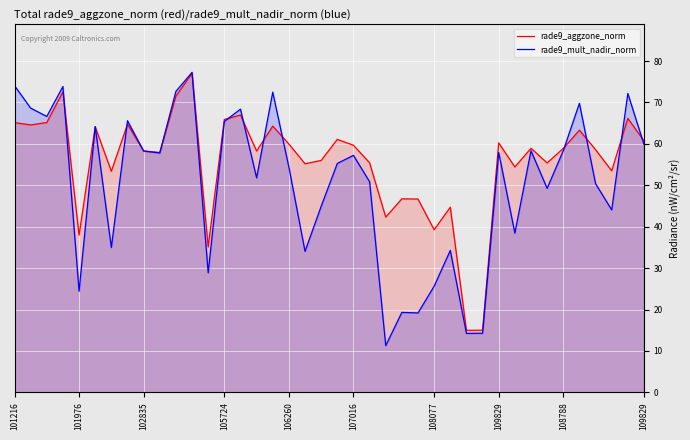

Which series has the largest range (max minus min)?

rade9_mult_nadir_norm